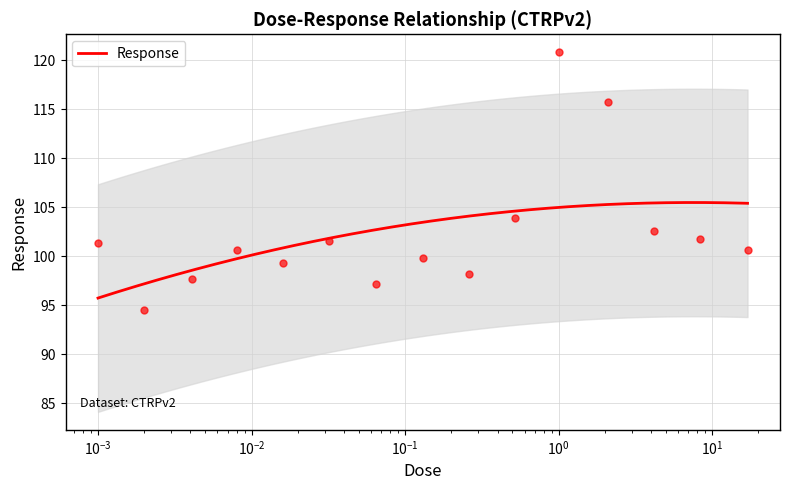

Which has a higher value, 17.0 or 0.016?

17.0